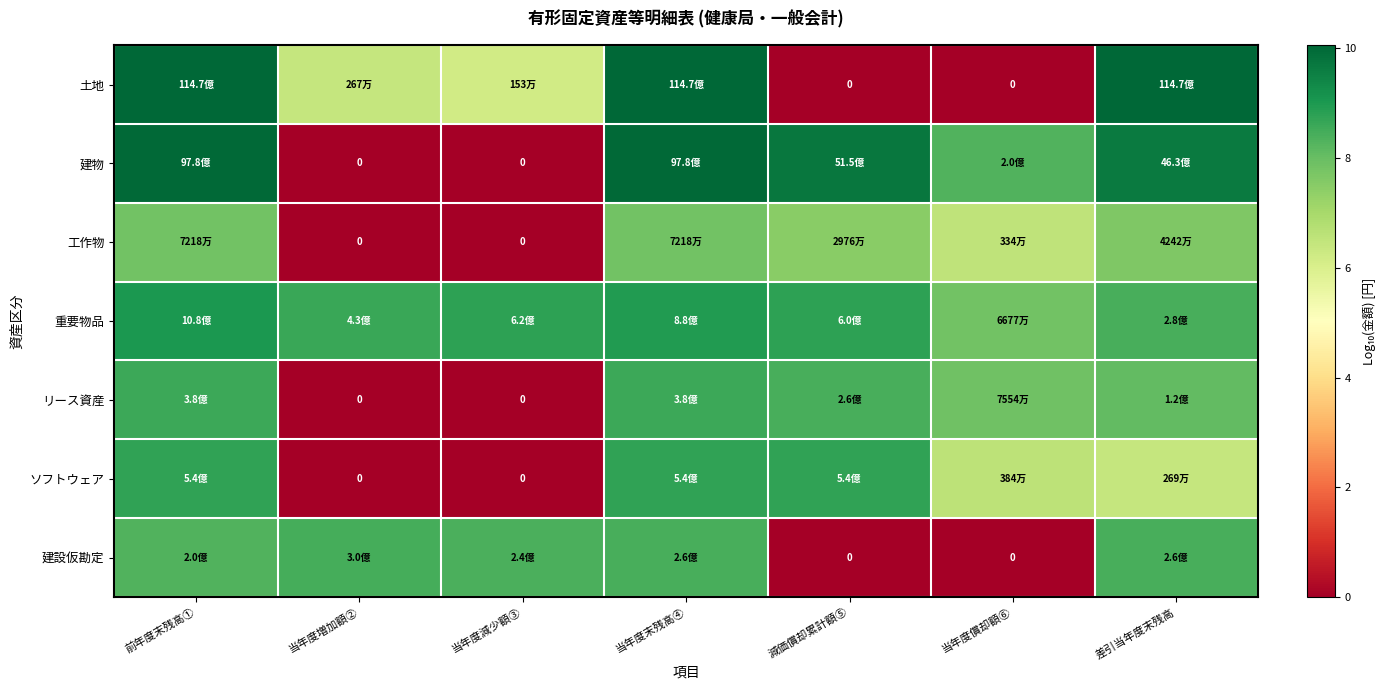

Which series has the largest range (max minus min)?

土地